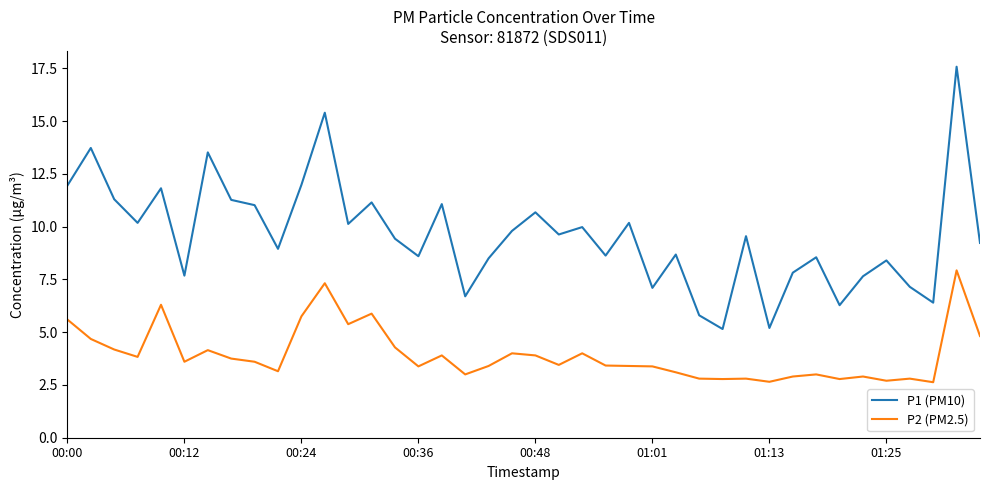

What are all the series names shown in the legend?

P1 (PM10), P2 (PM2.5)